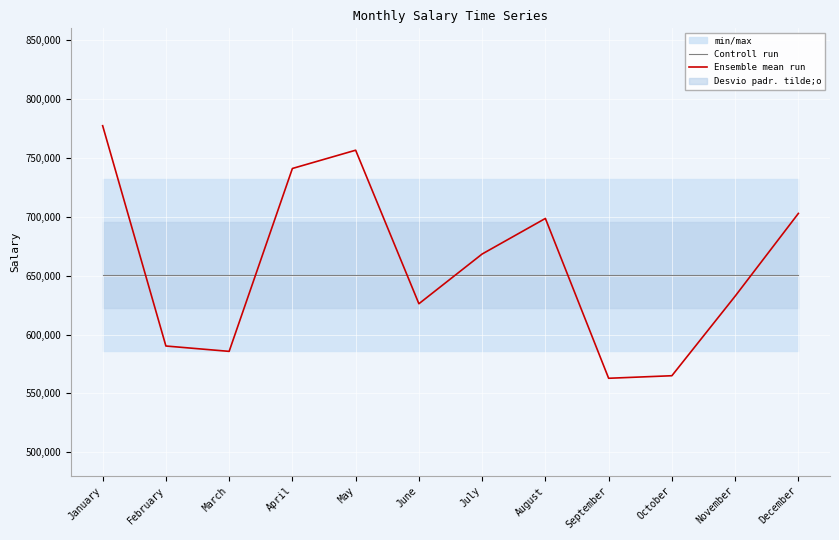

Between February and December, which is larger?

February